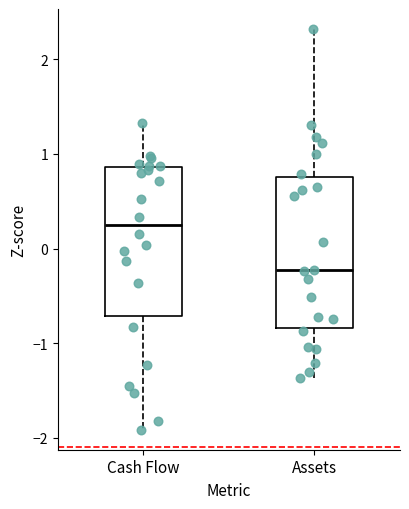

Reading left to right, read every box against the y-axis: the position of its median line, the range the box covers, and the ends of its whiskers. The values are not printed on the chart, so give them approximately, as read against the axis.

Cash Flow: median 0.2, box -0.7 to 0.9, whiskers -1.9 to 1.3
Assets: median -0.2, box -0.8 to 0.8, whiskers -1.4 to 2.3